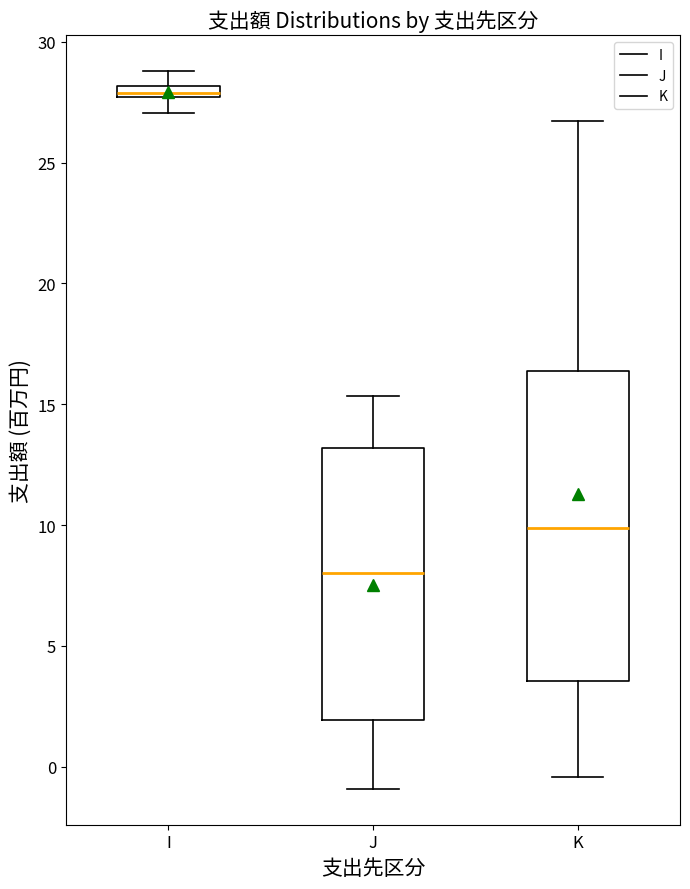

Which box has the lowest median line?

J